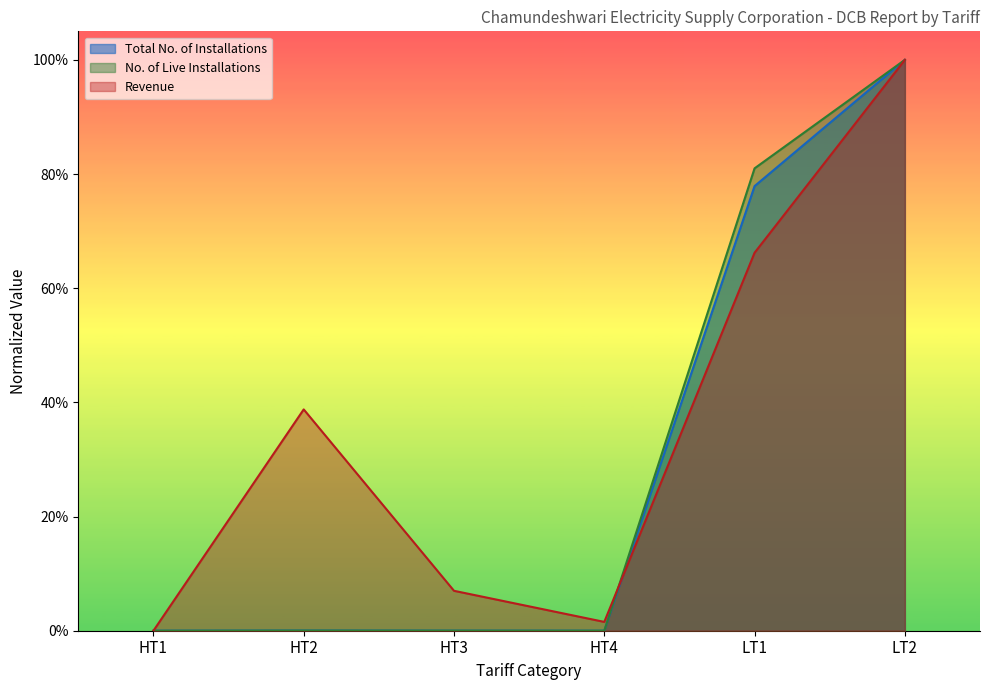

Which series has the widest spread of values?

No. of Live Installations